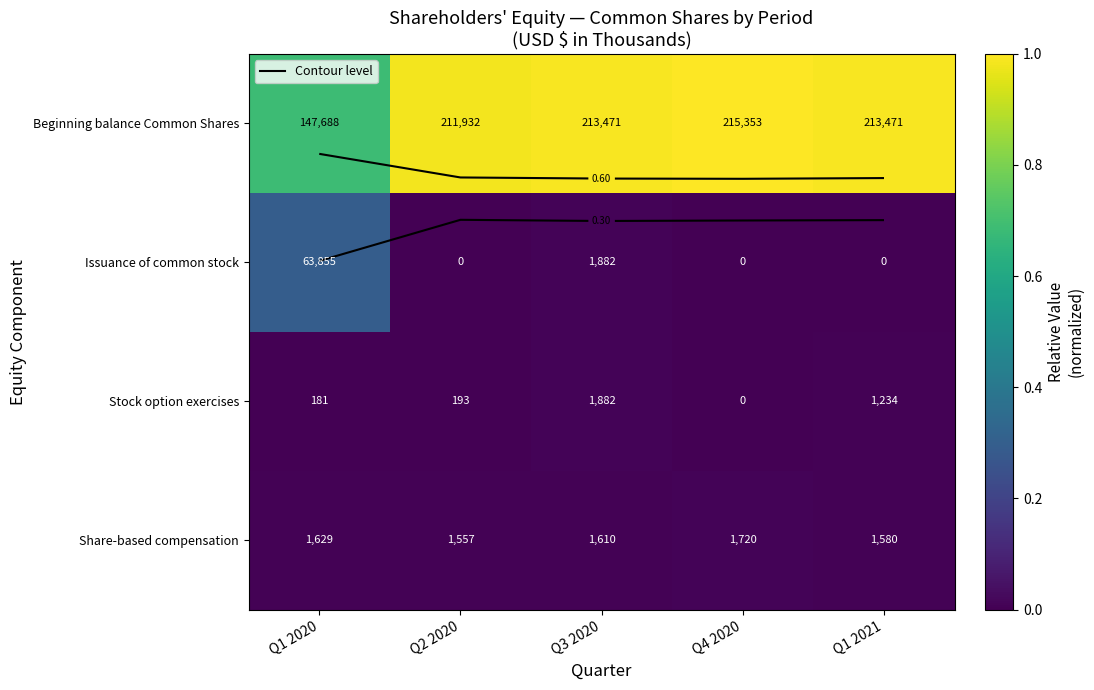

At which label does Issuance of common stock reach its minimum?

Q2 2020